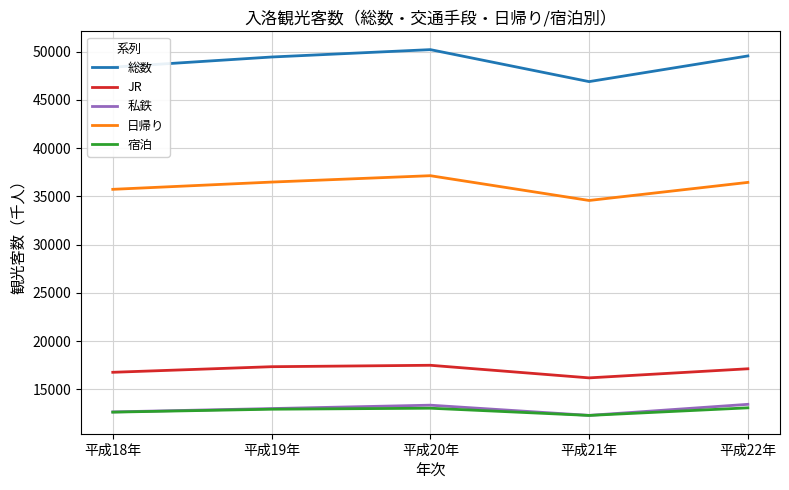

Is the value of 宿泊 at 平成21年 greater than the value of JR at 平成18年?

No